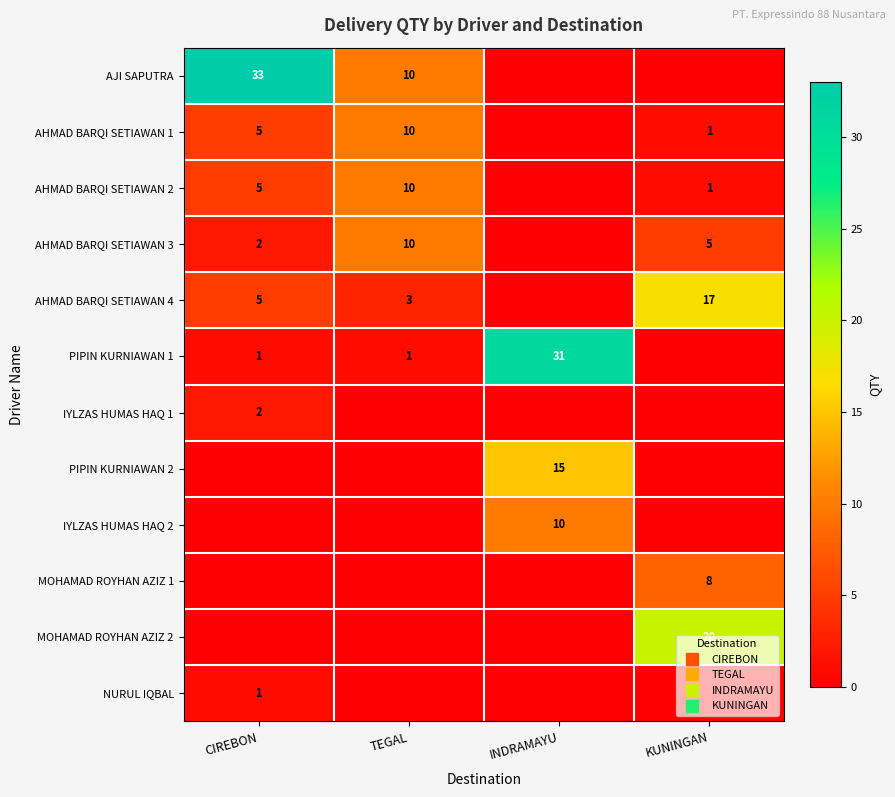

What is the sum of all AHMAD BARQI SETIAWAN 4 values?

25